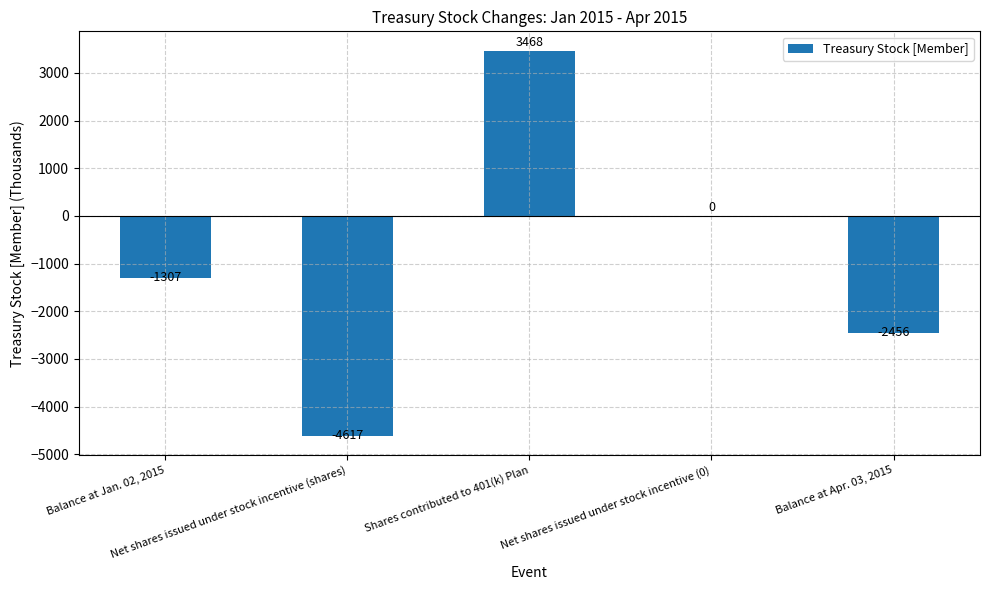

What is the greatest value displayed?

3468